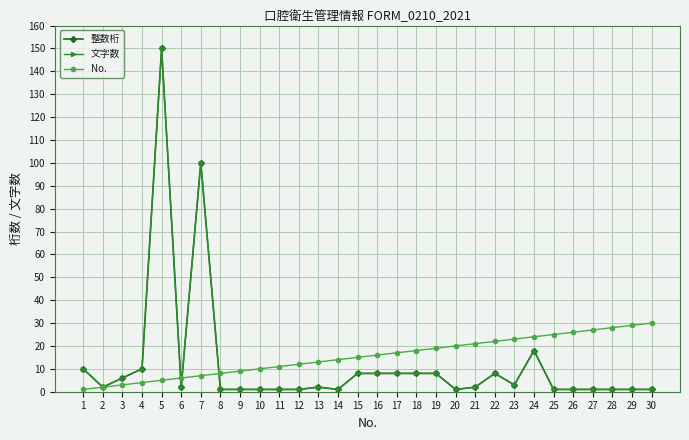

Which series ends up on top after the final intersection of No. and 文字数?

No.